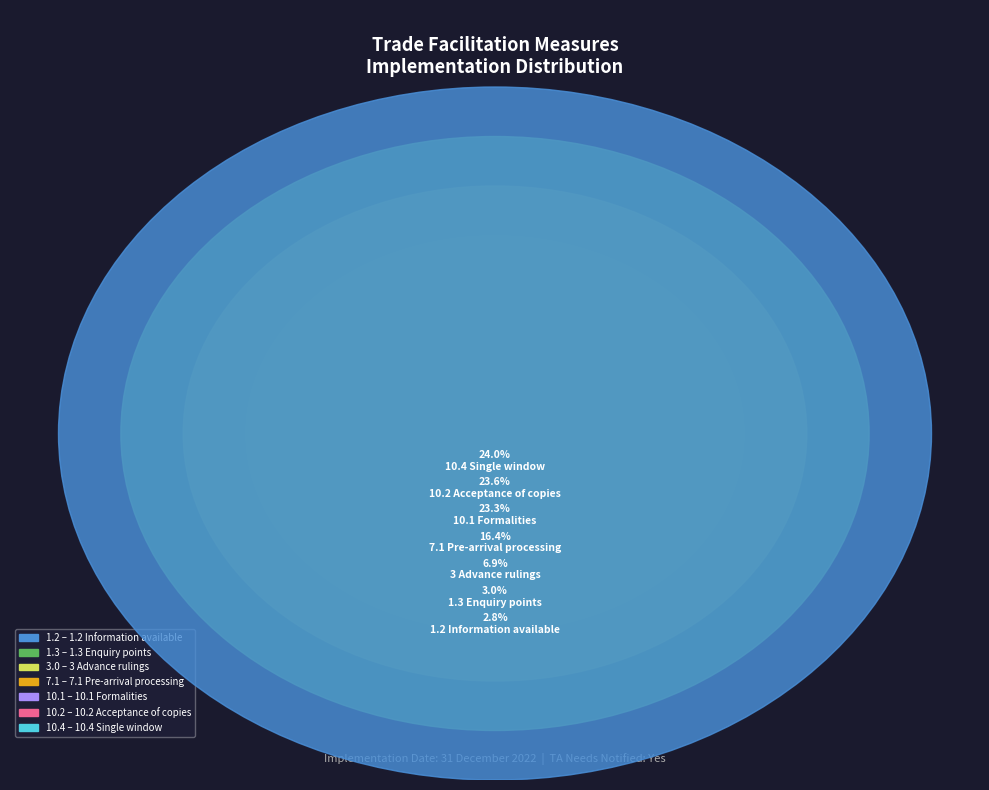

Is it true that 10.1 Formalities is 16% of the pie?

False